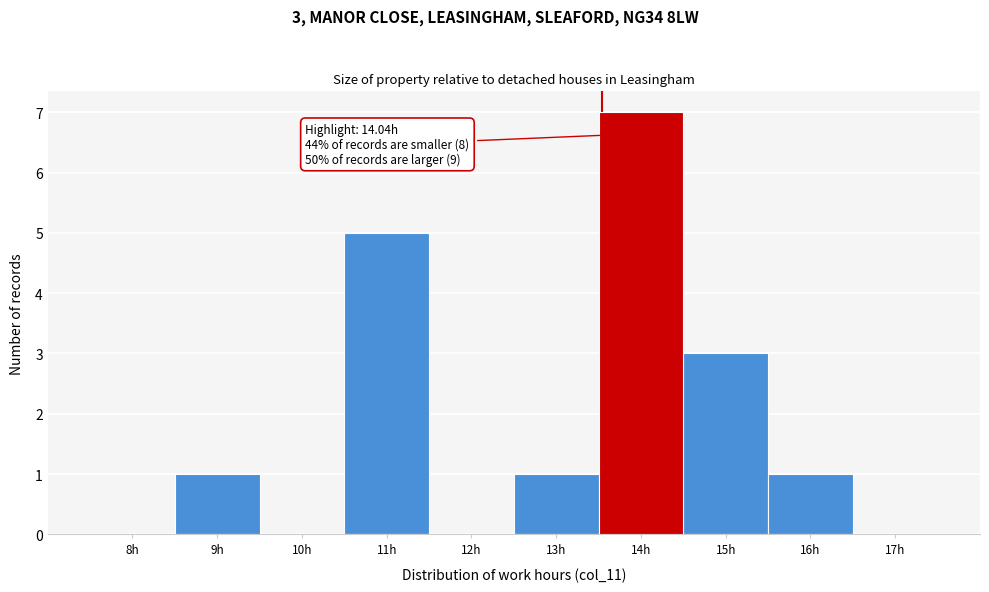

Reading left to right, extract all data points from this chart.

8h=0	9h=1	10h=0	11h=5	12h=0	13h=1	14h=7	15h=3	16h=1	17h=0